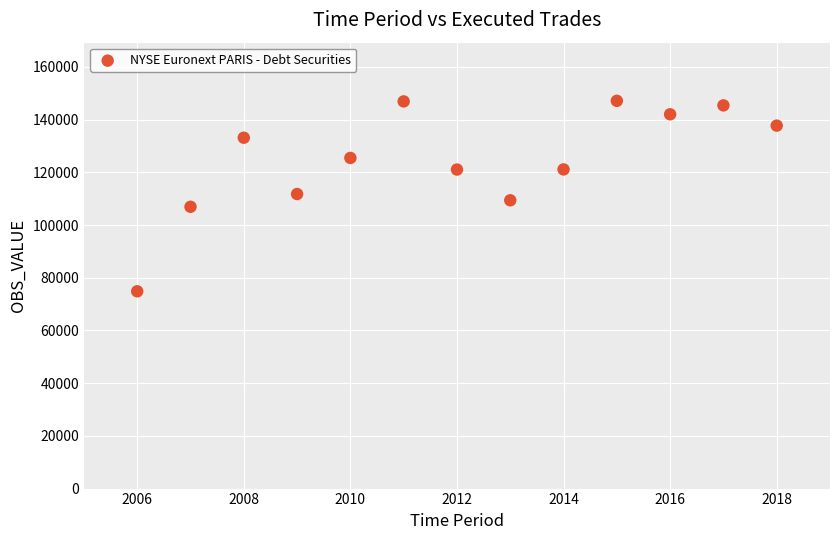

What is the range of Y values (max minus min)?

72265